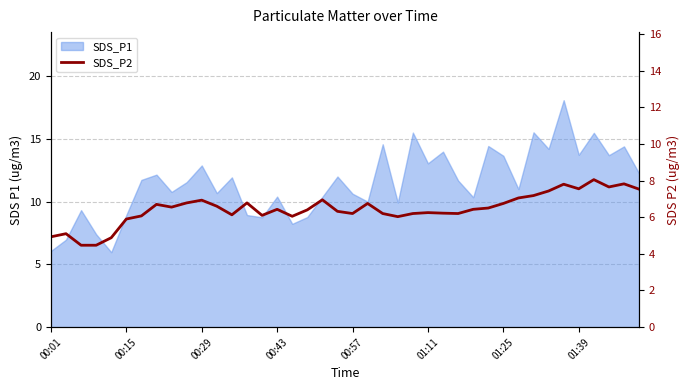

True or false: the data shows 10.1 at 31.

False